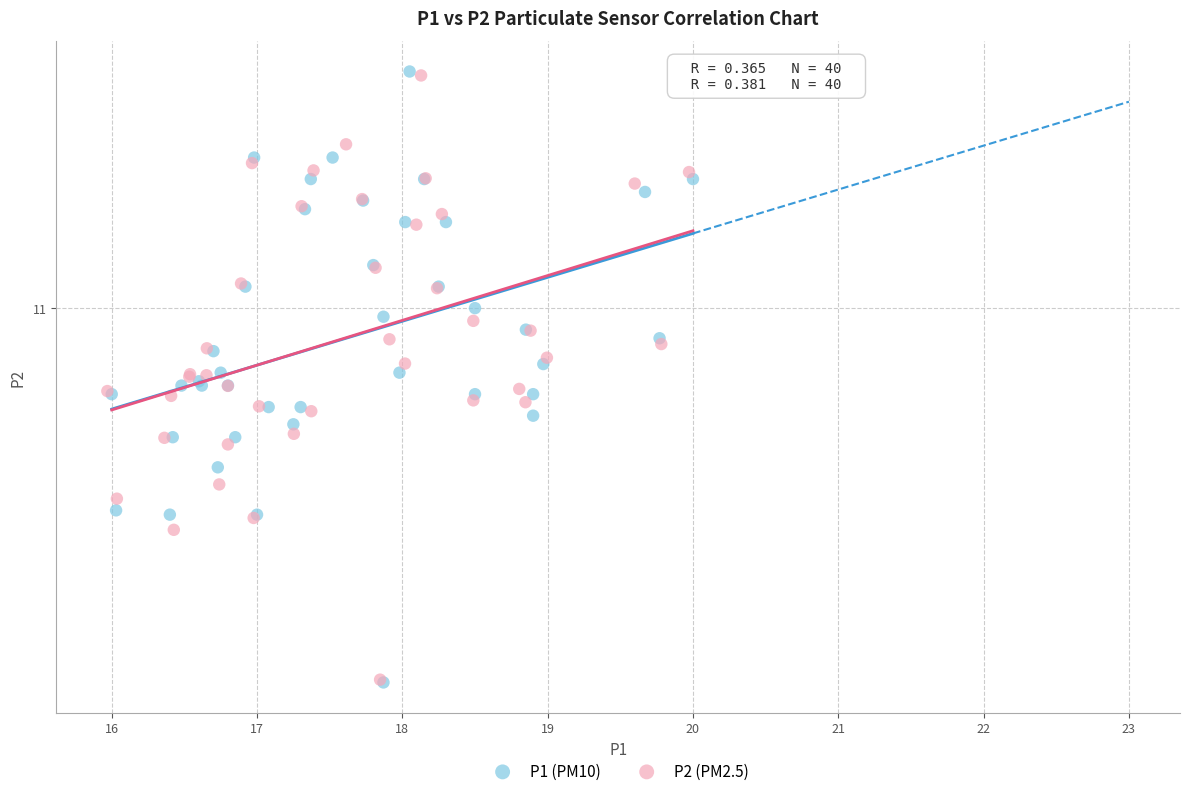

What are all the series names shown in the legend?

P1 (PM10), P2 (PM2.5)